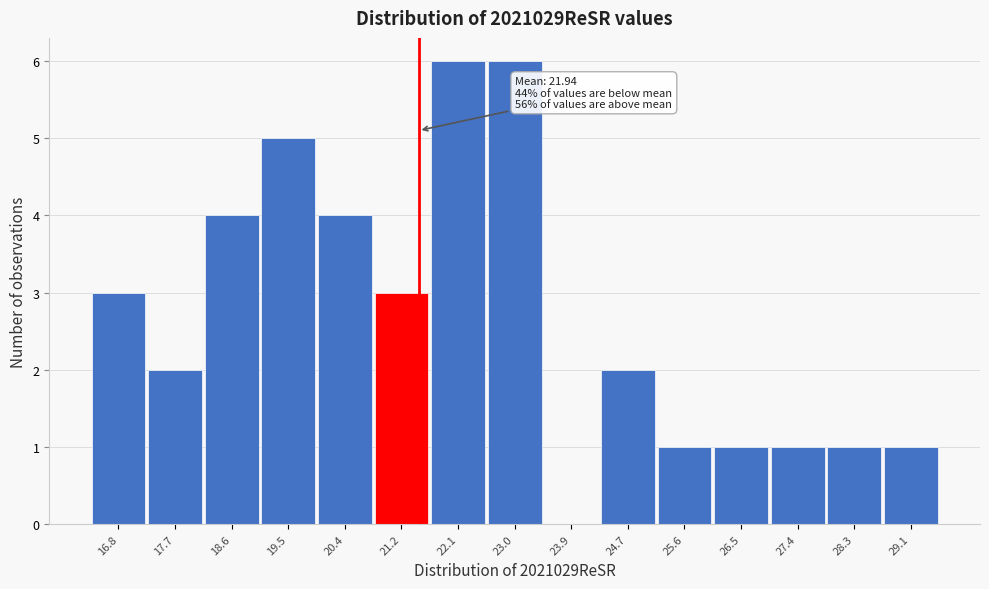

Reading left to right, transcribe all the data shown in this chart.

16.8=3	17.7=2	18.6=4	19.5=5	20.4=4	21.2=3	22.1=6	23.0=6	23.9=0	24.7=2	25.6=1	26.5=1	27.4=1	28.3=1	29.1=1